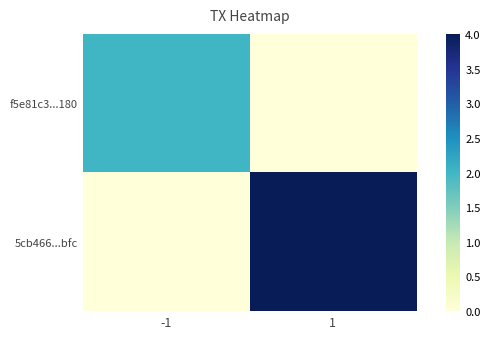

Which label corresponds to the smallest value in the chart?

1